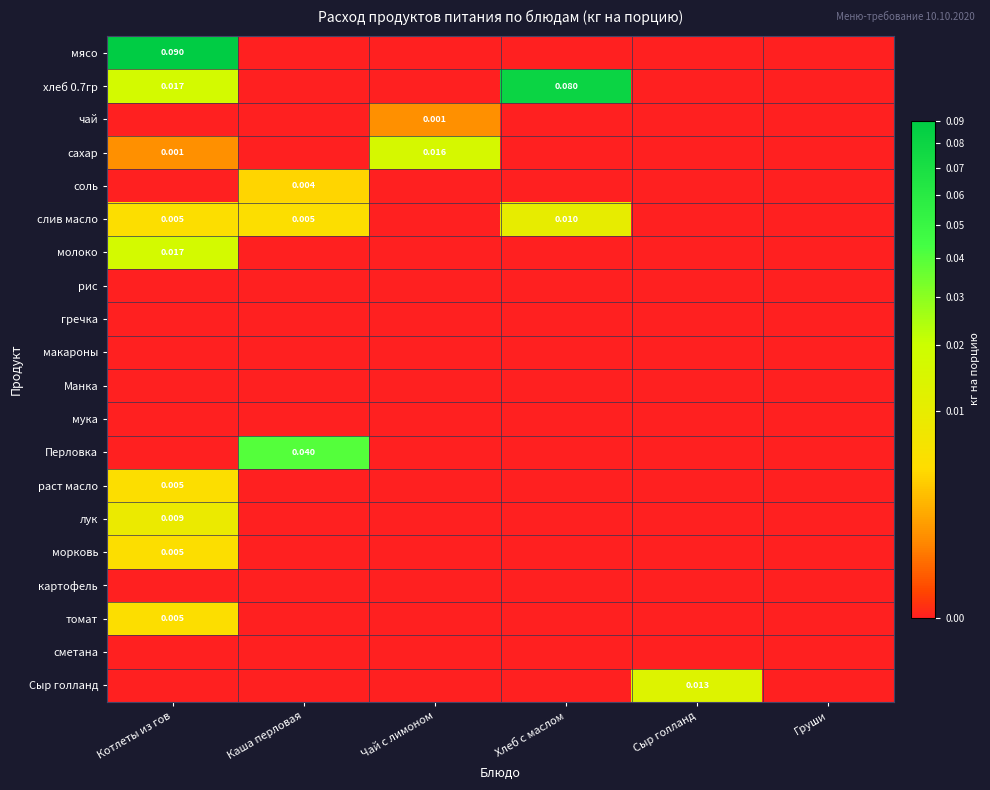

At which category is the sum across all series the highest?

Котлеты из гов